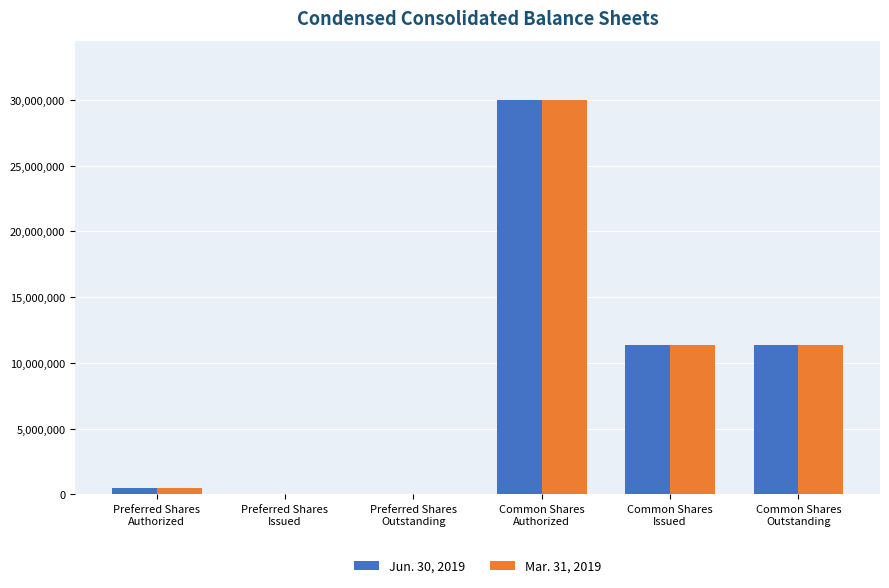

What is the greatest value displayed?

30000000